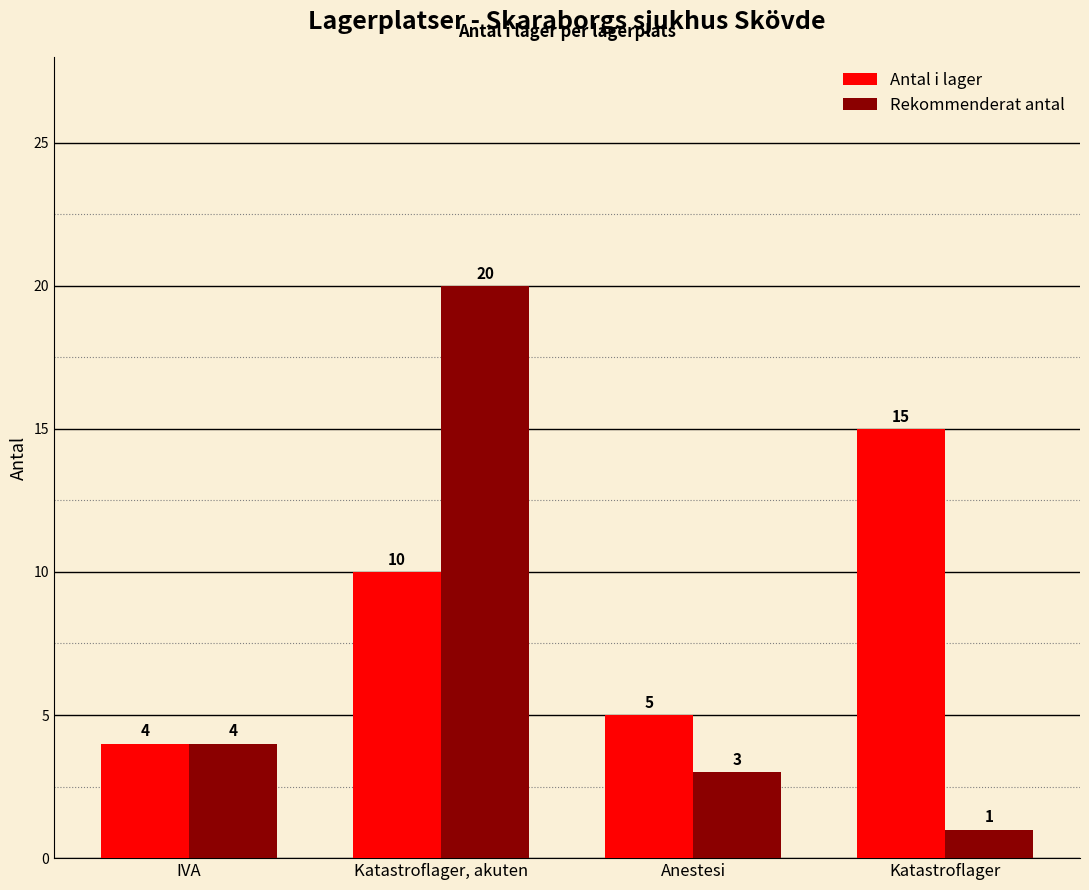

At how many categories does at least one series exceed 11?

2